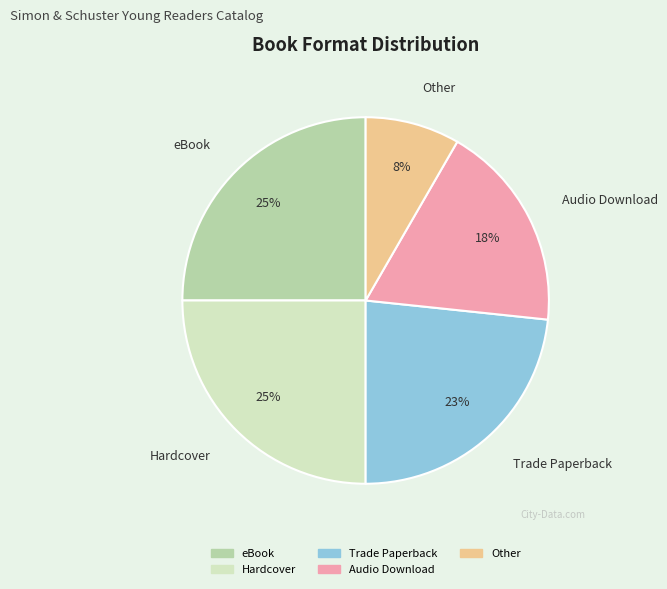

To the nearest percent, what is the difference between the largest and smallest slice percentages?

17%